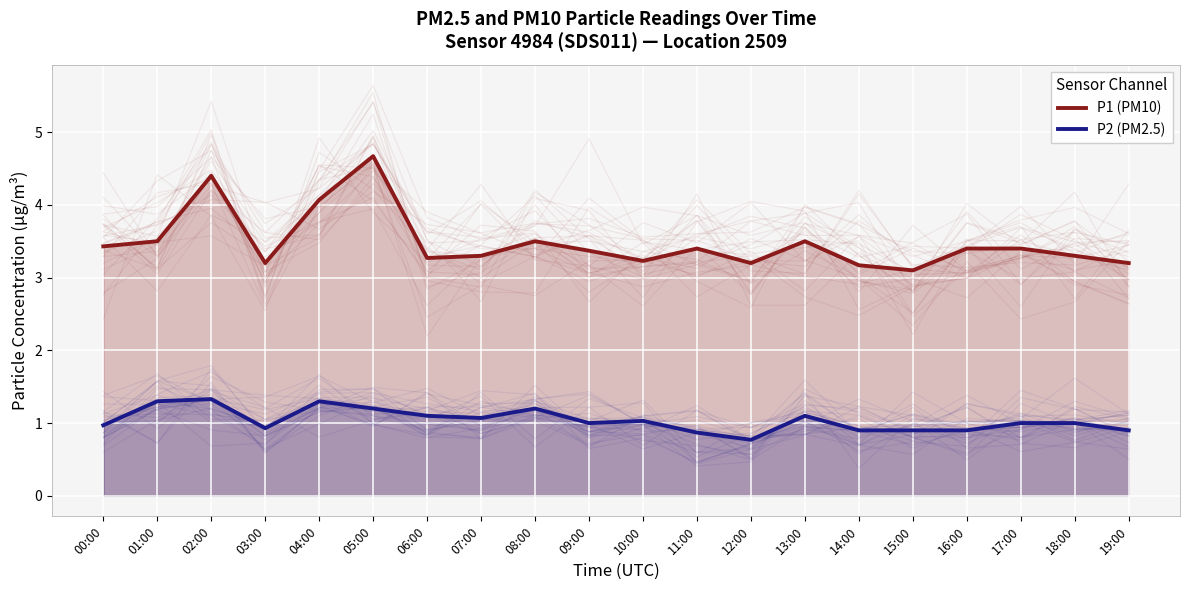

Is the value of P1 (PM10) at 06:00 greater than the value of P2 (PM2.5) at 04:00?

Yes